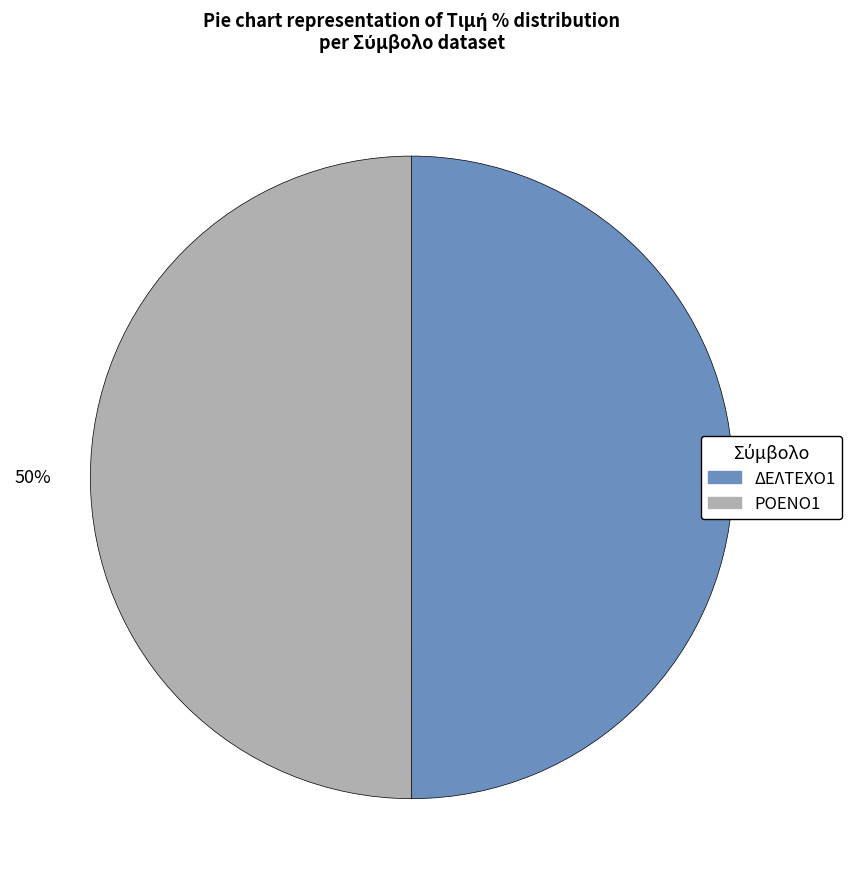

The ΔΕΛΤΕΧΟ1 slice represents 50% of the pie. True or false?

True